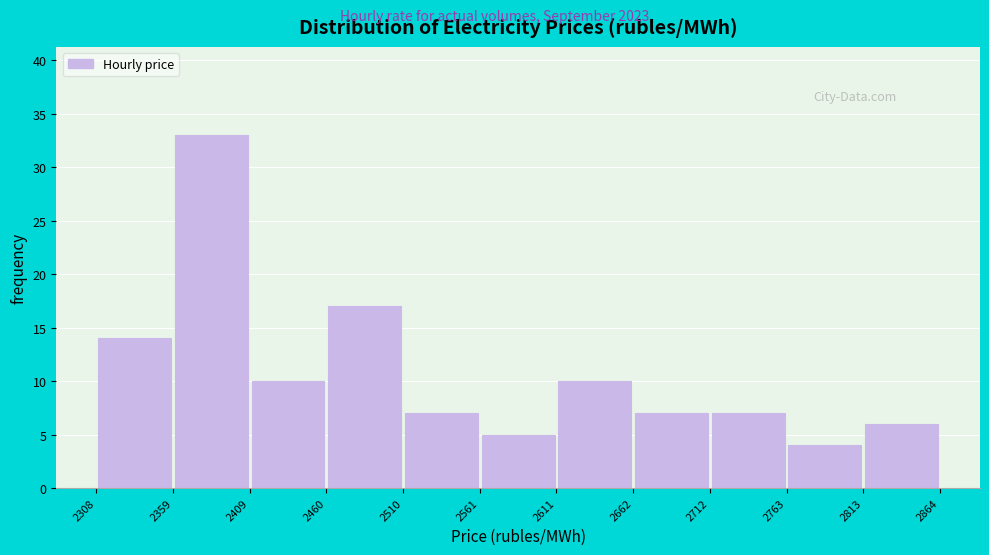

How tall is the bar that spans 2561 to 2611 on the x-axis? The values are not printed on the chart, so give them approximately, as read against the axis.

5